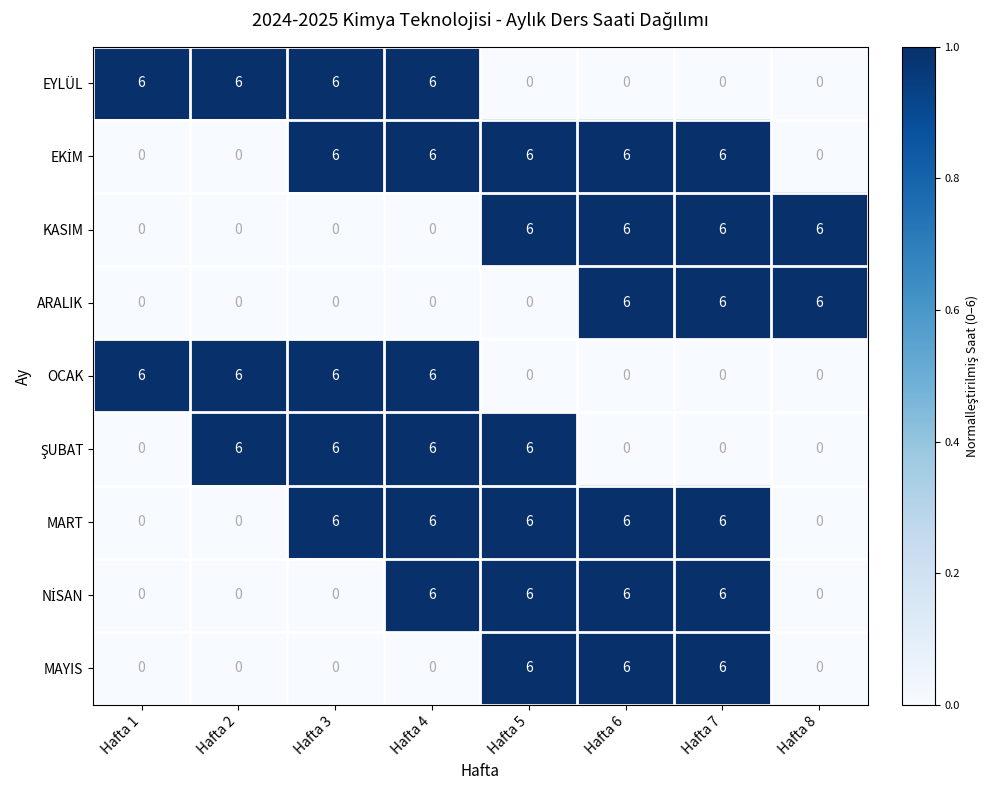

What is the difference between the highest and lowest values at Hafta 3?

6